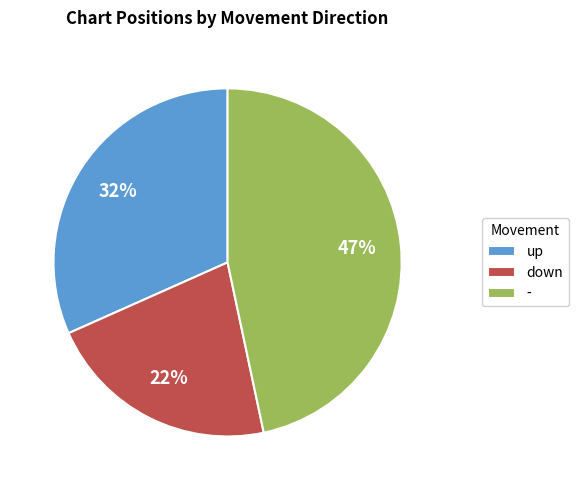

Which has a higher value, down or -?

-